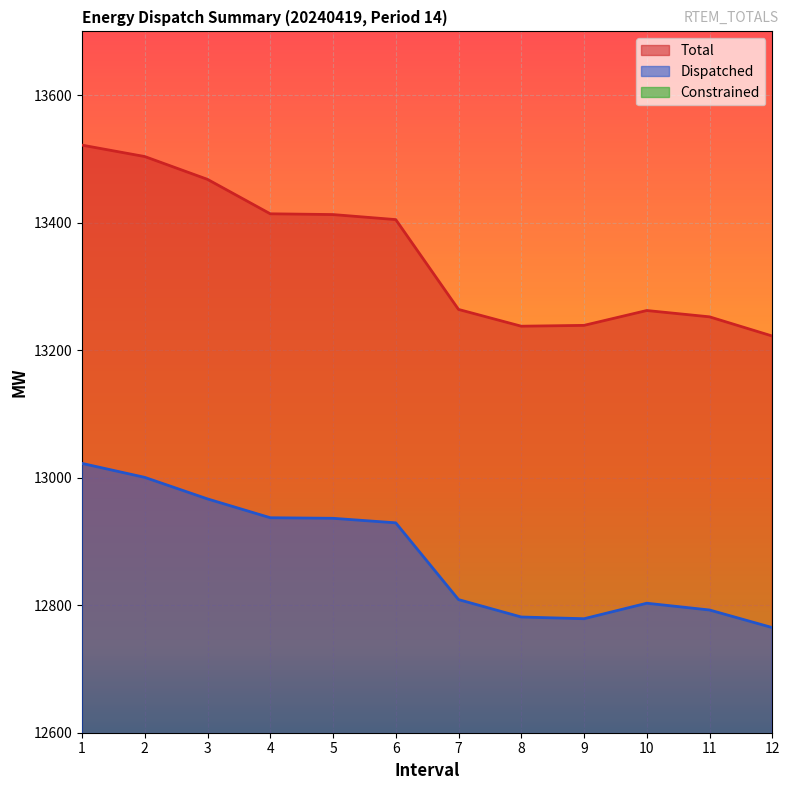

The value of Total at 6 is 13404.8. True or false?

True